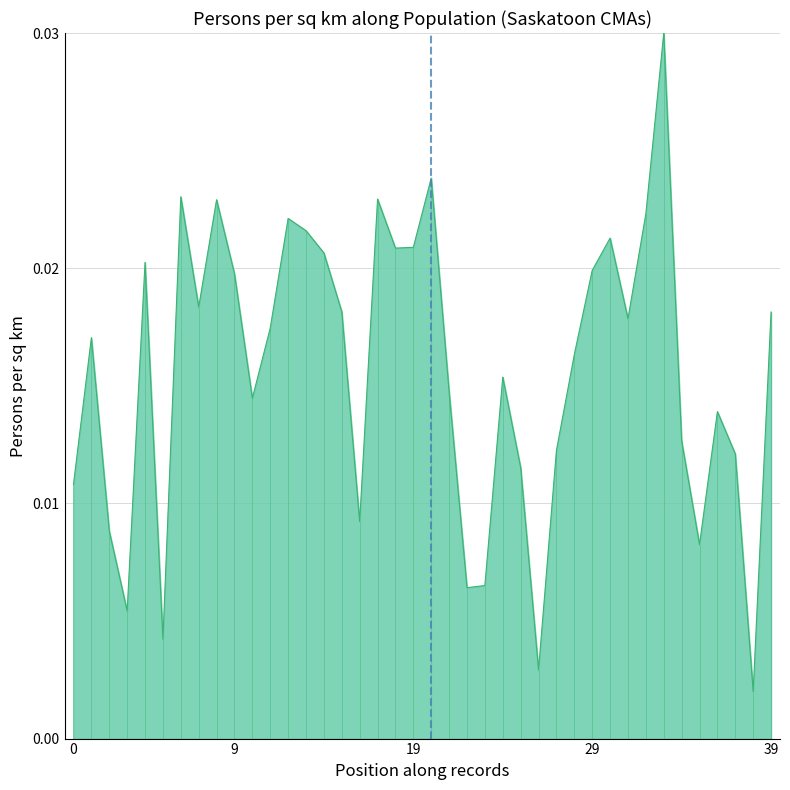

Which category has the highest value across all series?

33